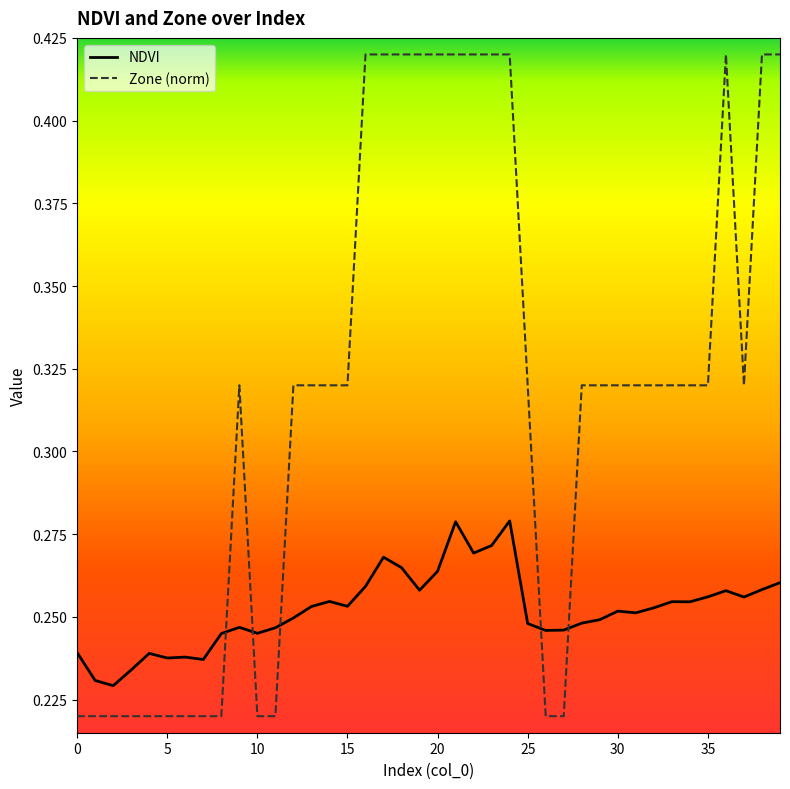

Is the value of NDVI at 32 greater than the value of Zone at 14?

No